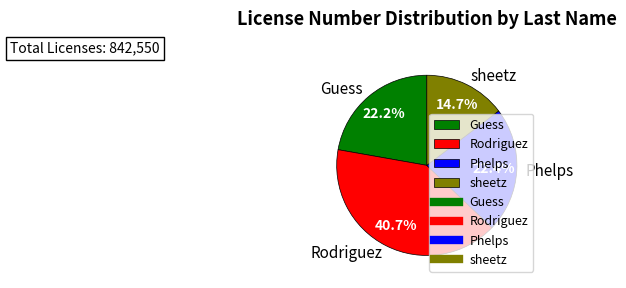

Which has a higher value, sheetz or Rodriguez?

Rodriguez